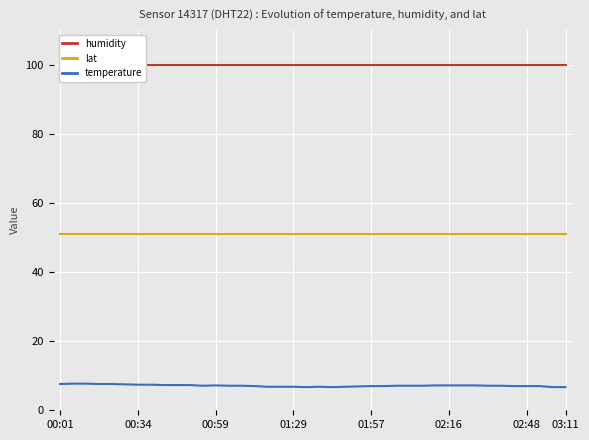

True or false: humidity and temperature intersect in this chart.

False